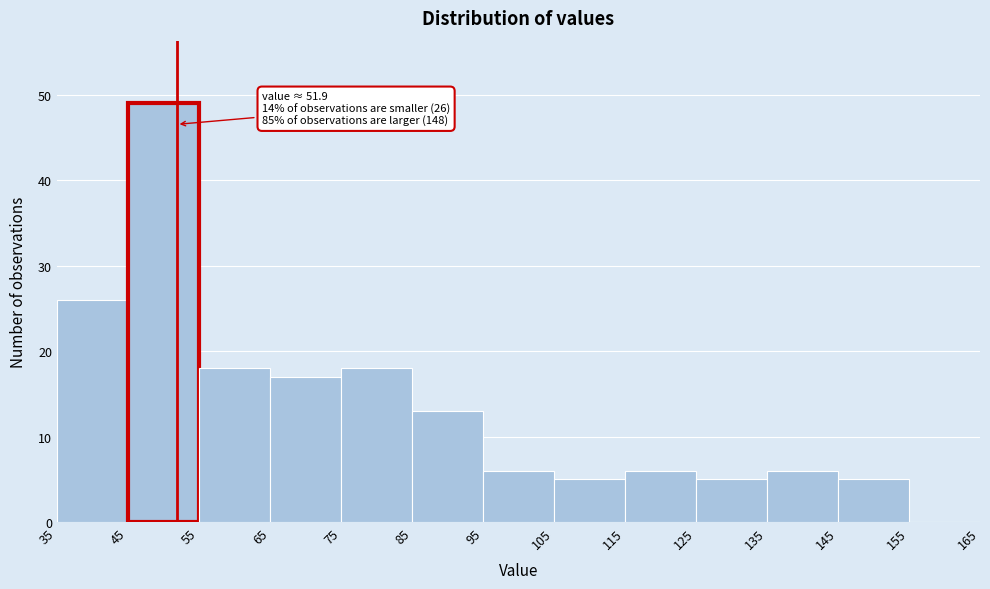

Over which range of the x-axis is the bar tallest?

45 to 55